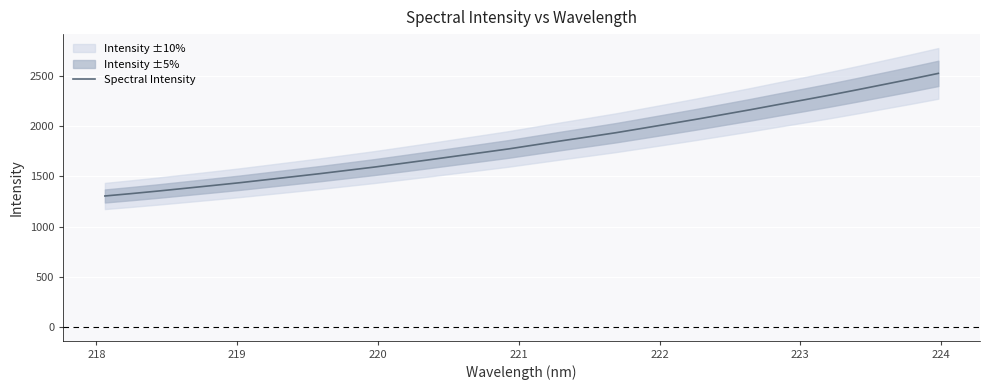

What is the maximum value for Spectral Intensity?

2528.0